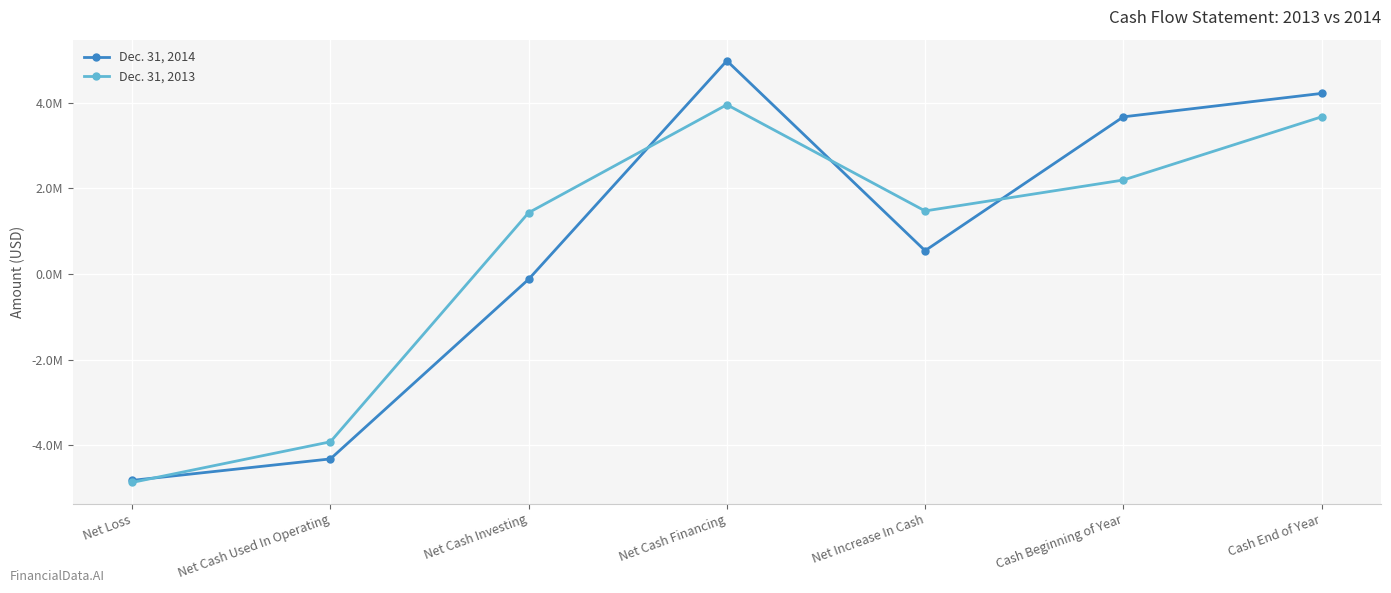

True or false: Dec. 31, 2014 and Dec. 31, 2013 intersect in this chart.

True